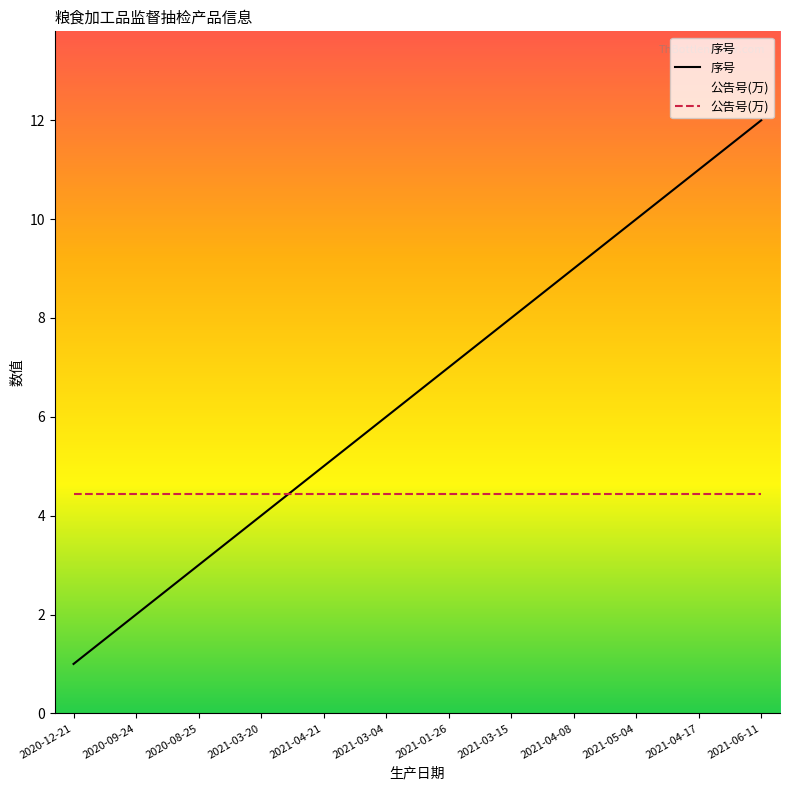

Rank the series at 2021-03-15 from highest to lowest value.

序号, 公告号(万)